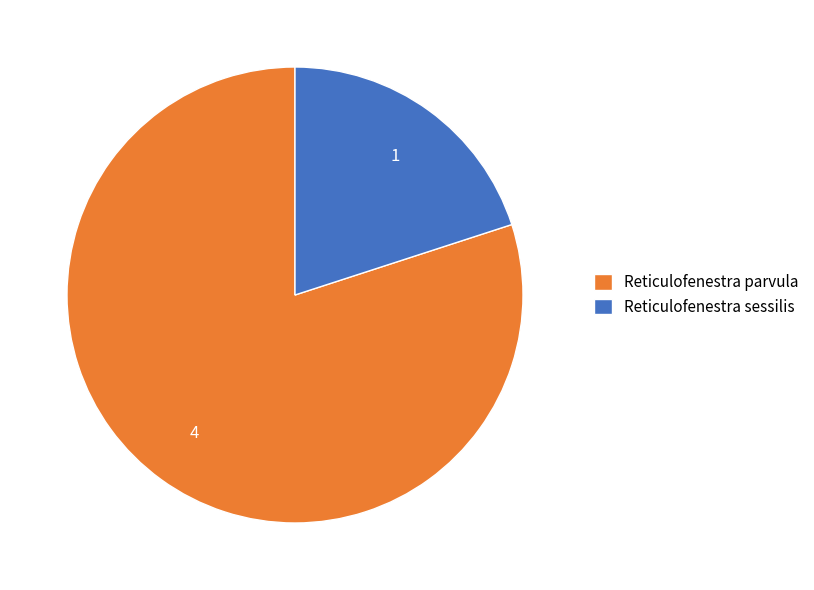

What is the largest slice in the pie chart?

Reticulofenestra parvula